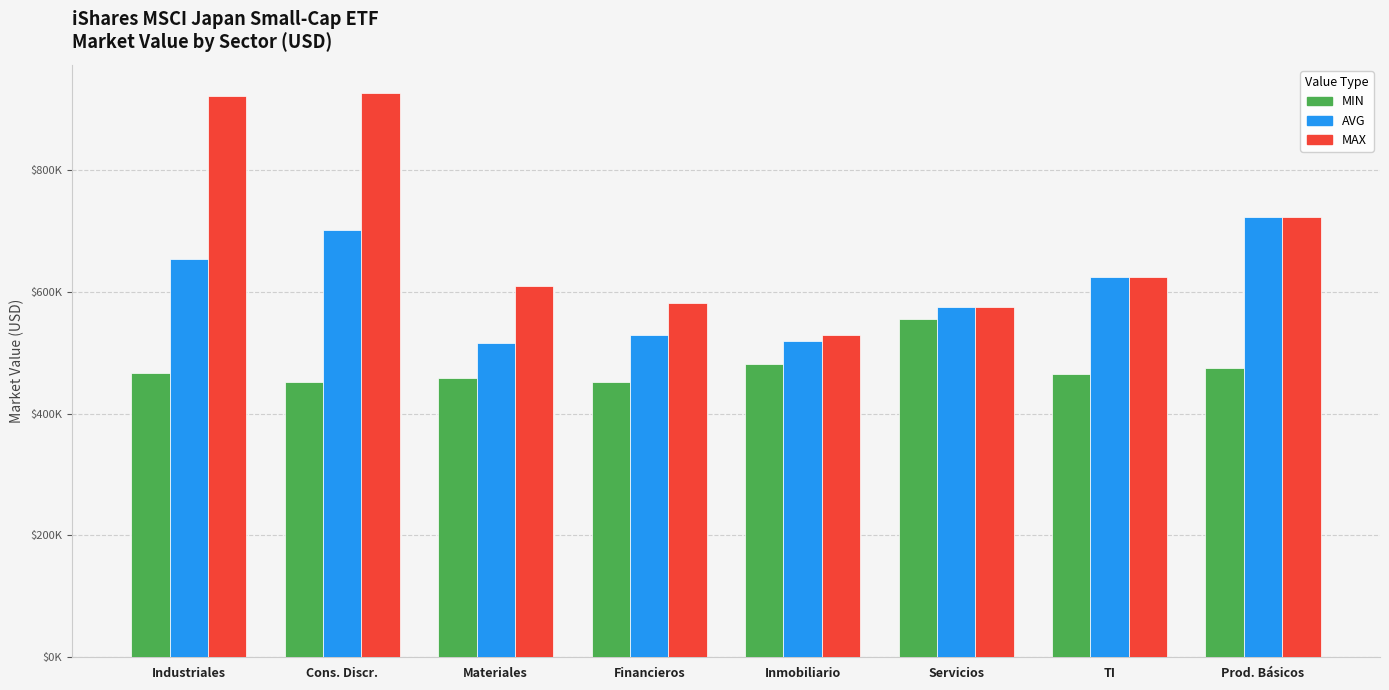

Where does the AVG series first go above 623949?

Industriales